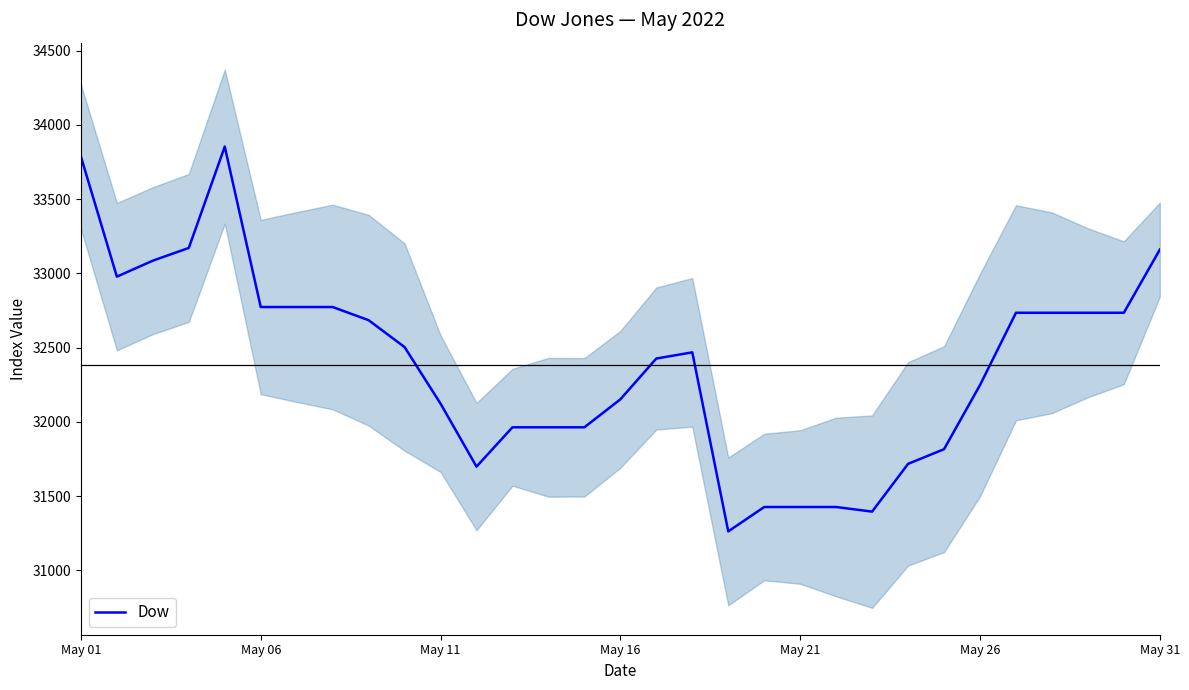

What is the lowest value of the Dow series?

31262.6